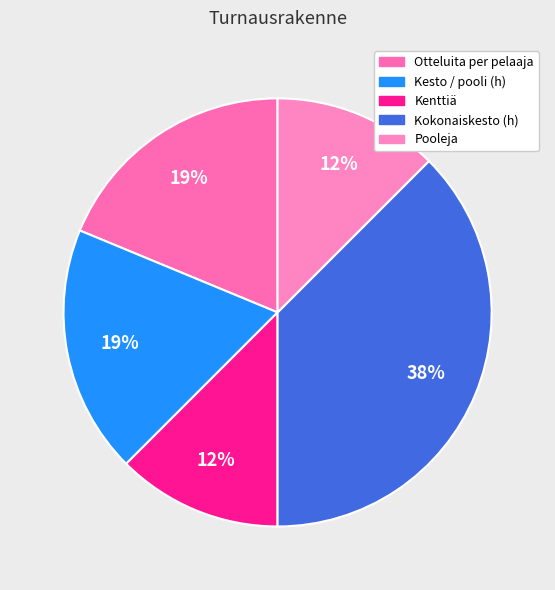

Count the number of slices in the pie.

5